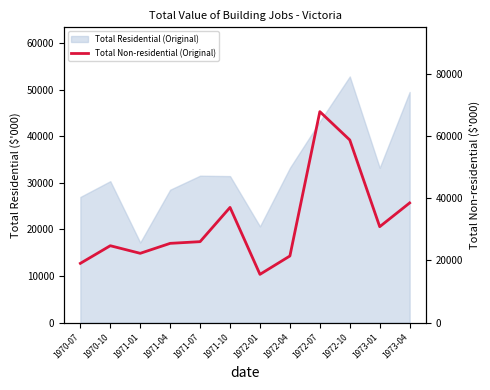

What is the difference between the maximum and second lowest values?

48786